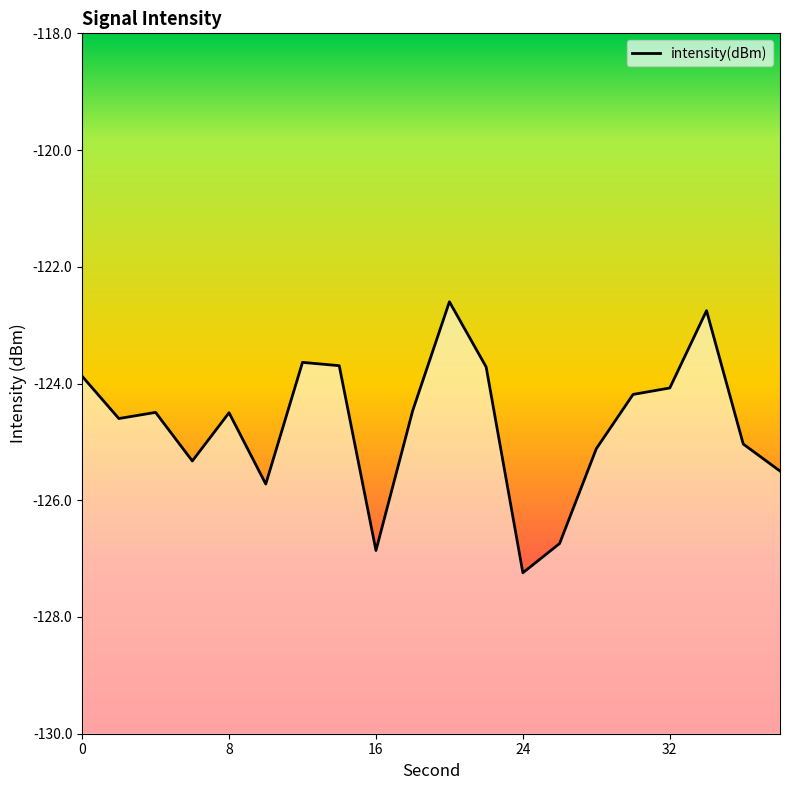

What is the change in value from 0 to 26?

-2.9